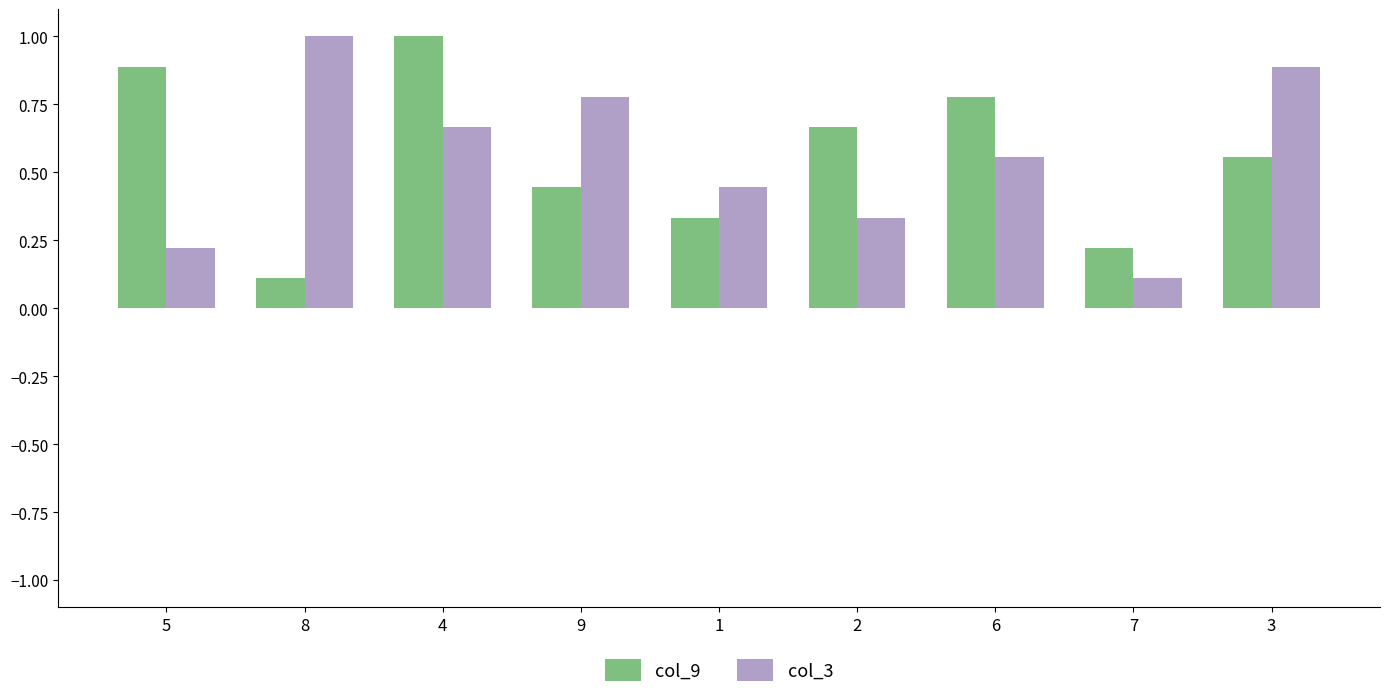

Is it true that col_3 equals 1.0 at 8?

True